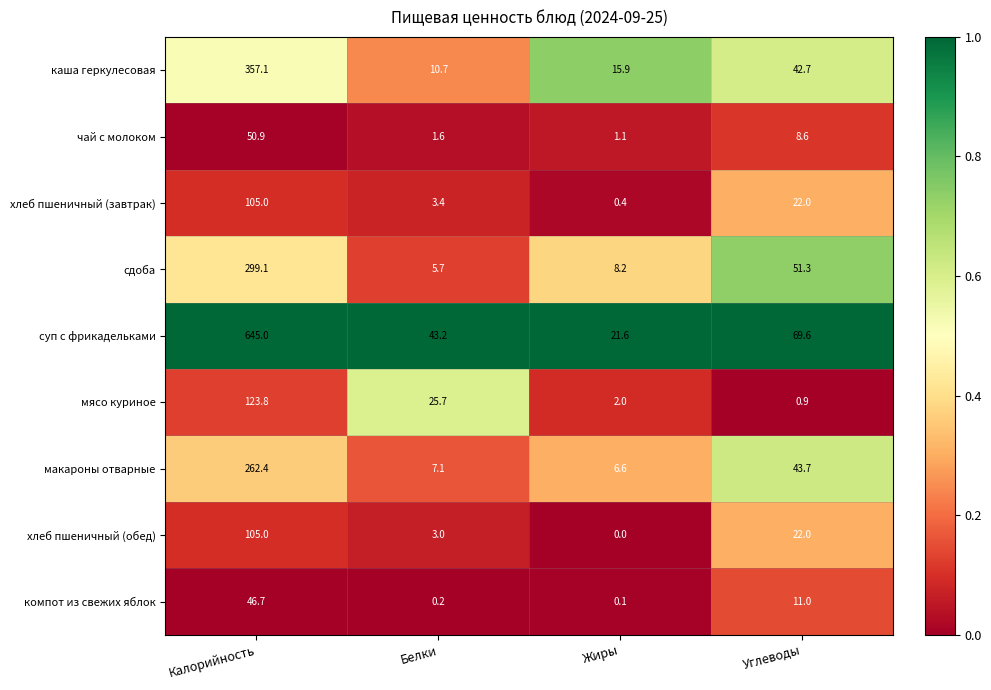

Between Белки and Жиры, which series saw the biggest shift?

мясо куриное